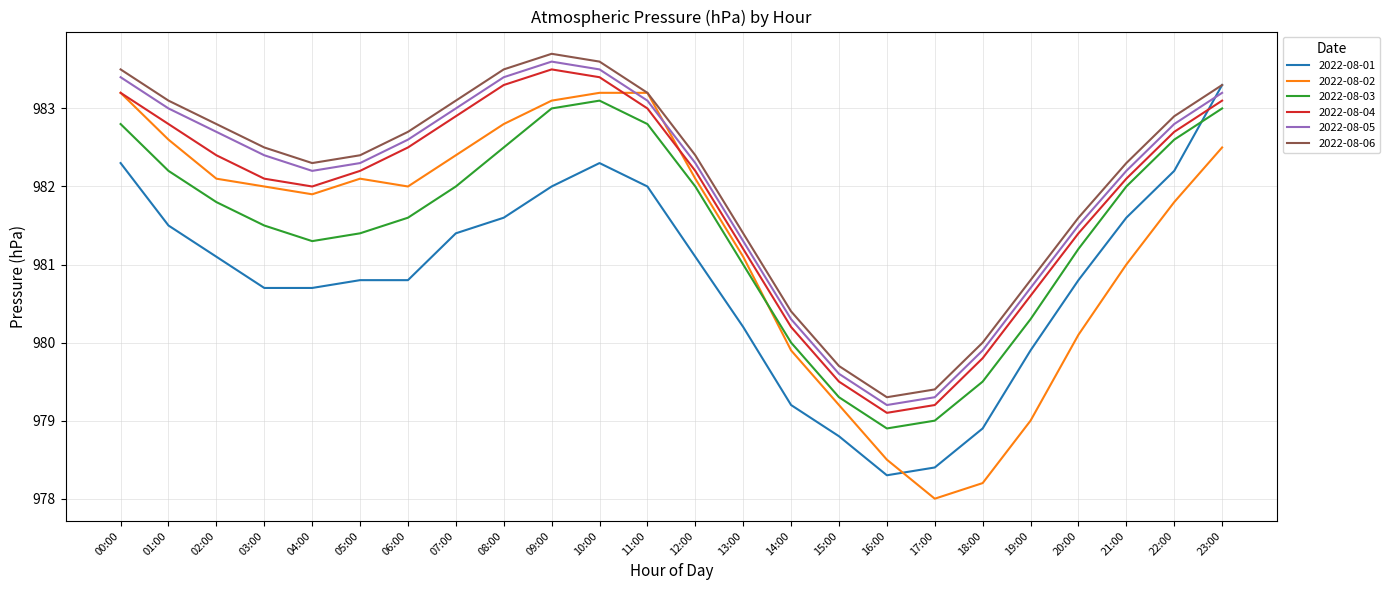

What is the difference between the 2022-08-01 values at 08:00 and 00:00?

0.7